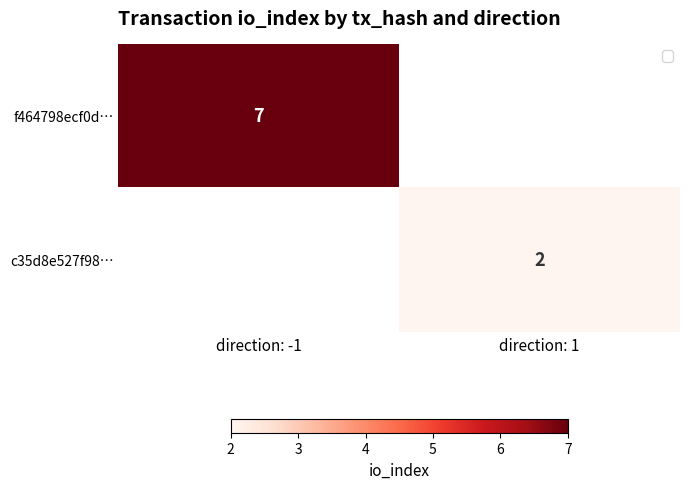

Is it true that f464798ecf0d… equals 7 at direction: -1?

True